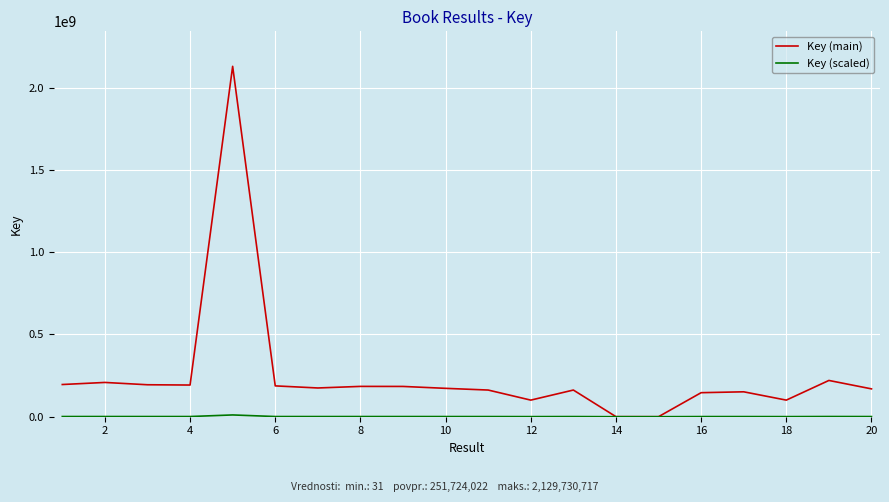

Which series has the largest range (max minus min)?

Key (main)